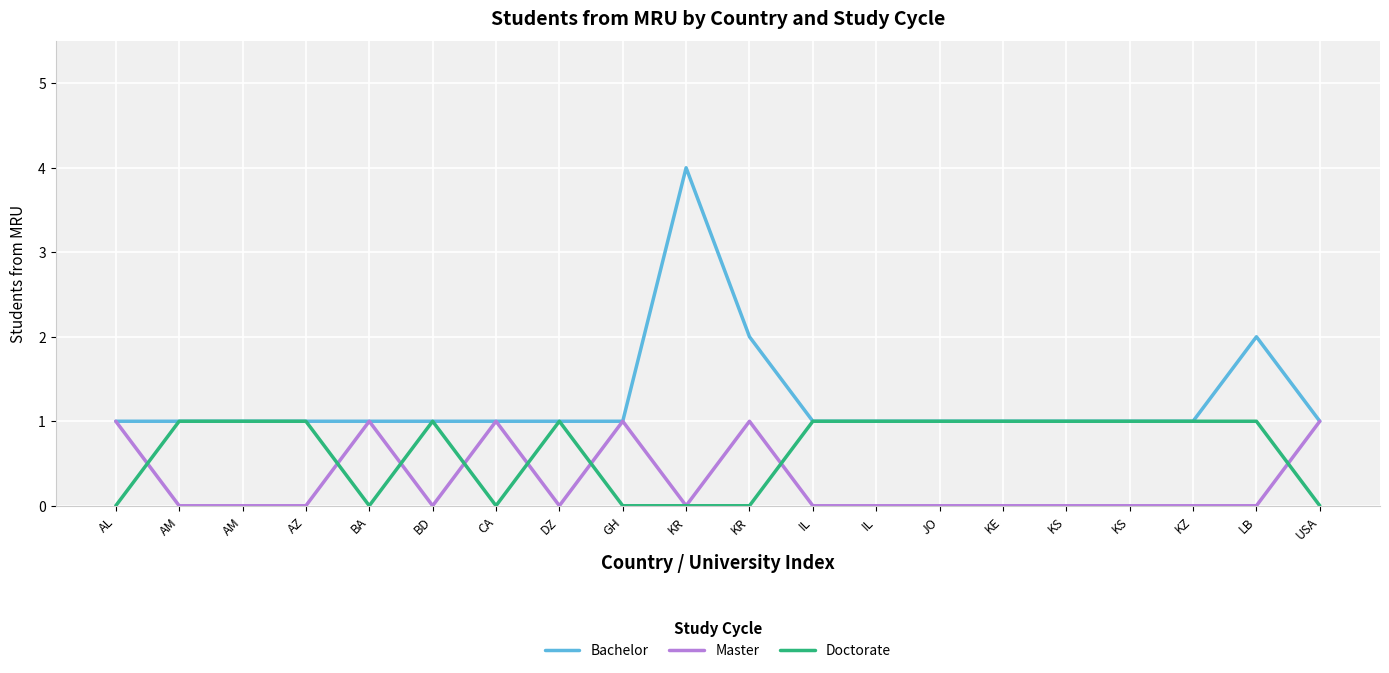

Is this an area chart (filled region under the line)?

No